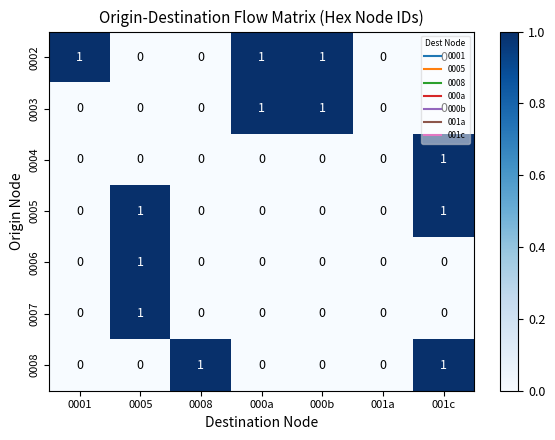

What is the sum of all 0002 values?

3